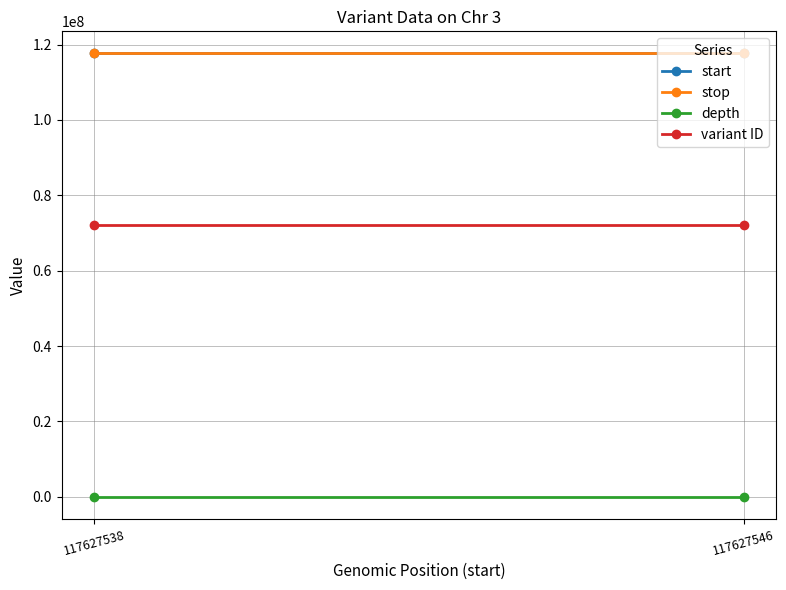

What is the value of the start point at the 1st from the left?

117627538